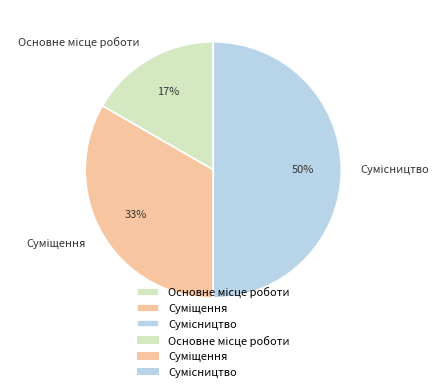

To the nearest percent, what is the difference between the largest and smallest slice percentages?

33%